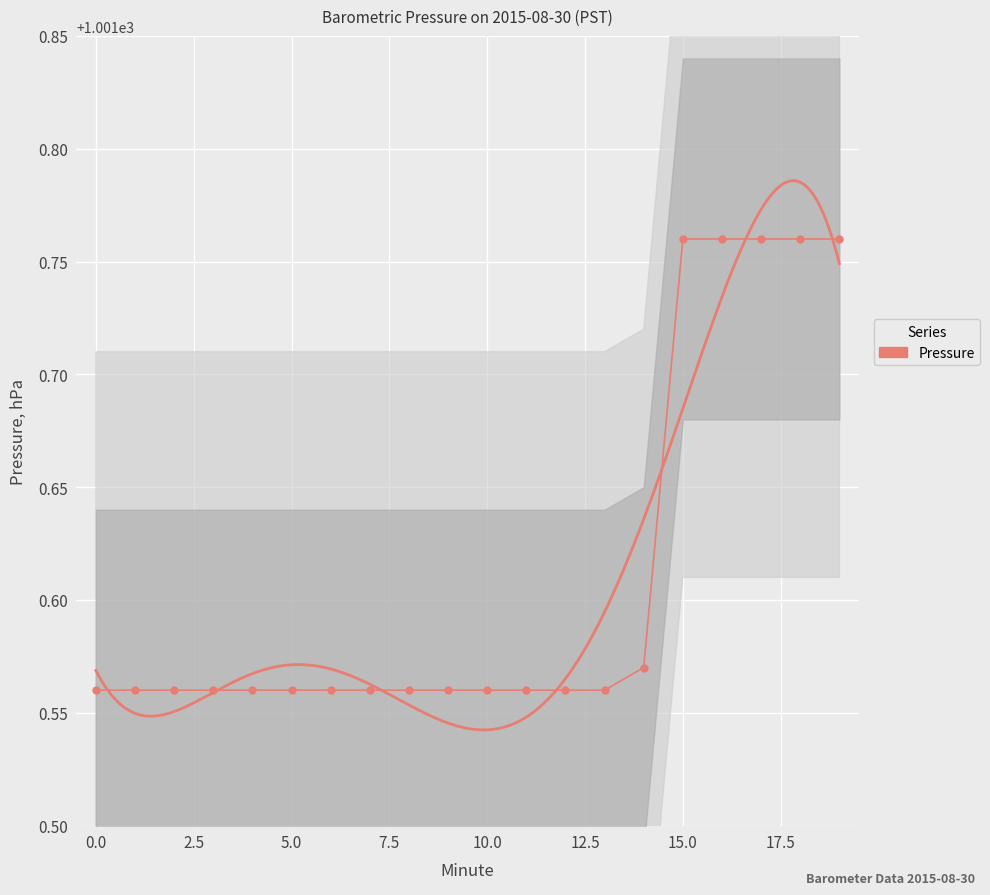

What is the sum of all values?

20032.2